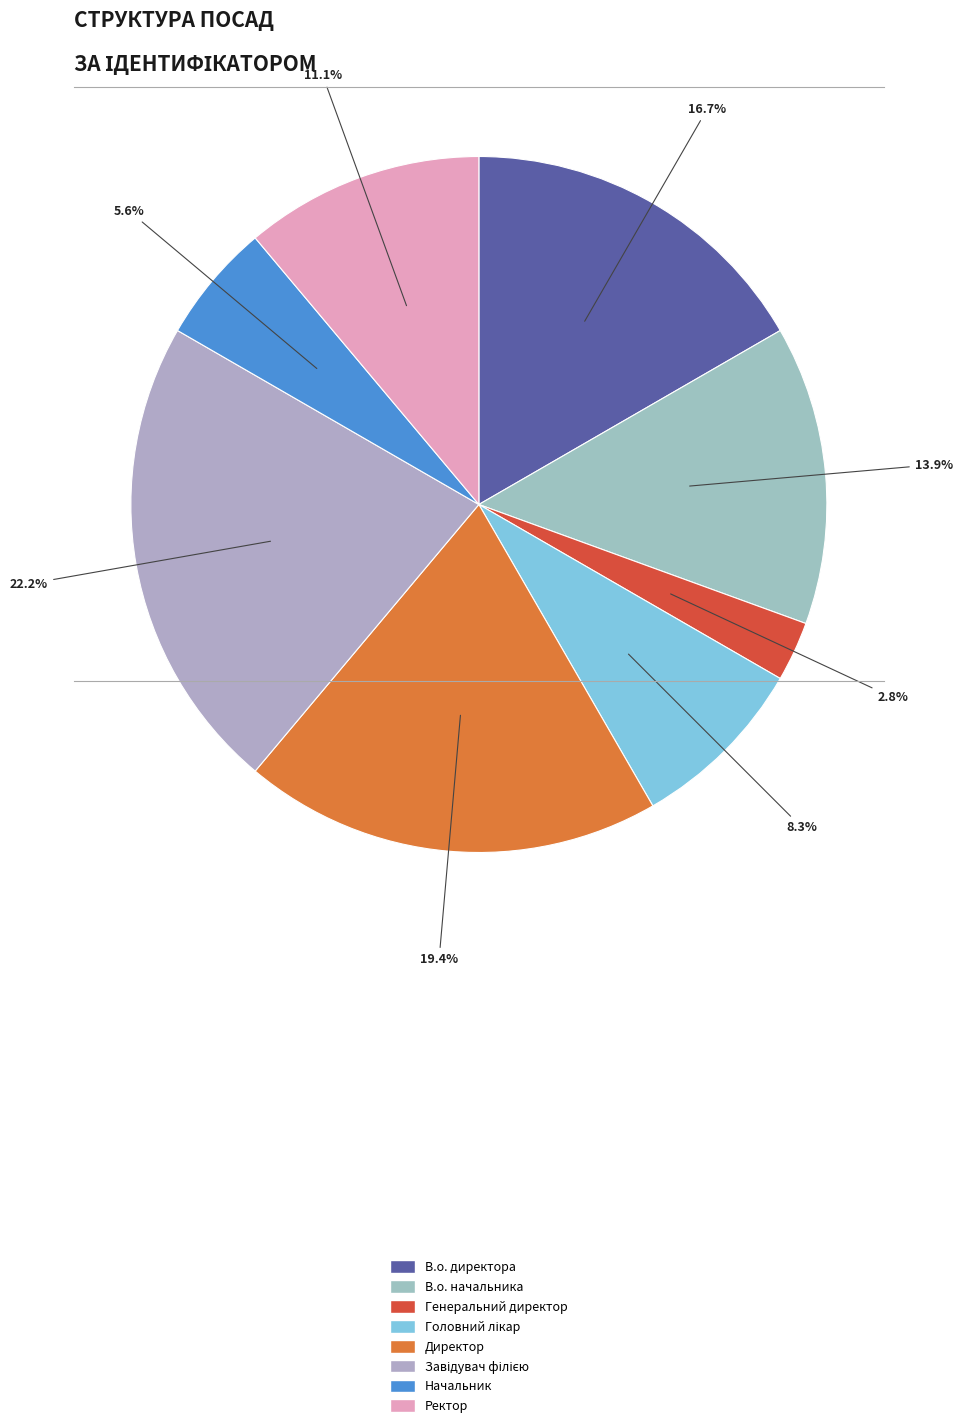

Which slice is the smallest?

Генеральний директор